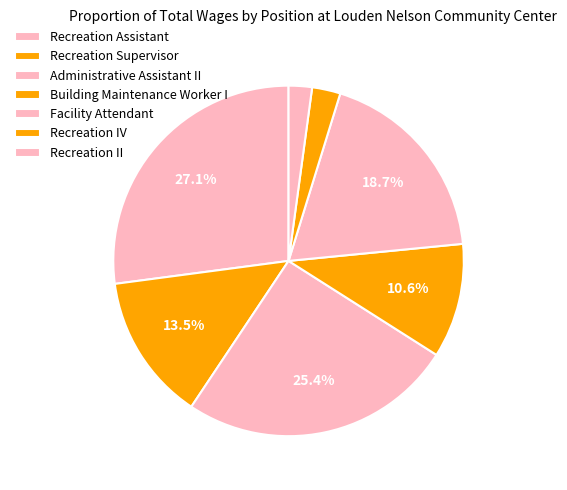

True or false: Recreation Assistant accounts for 21% of the total.

False